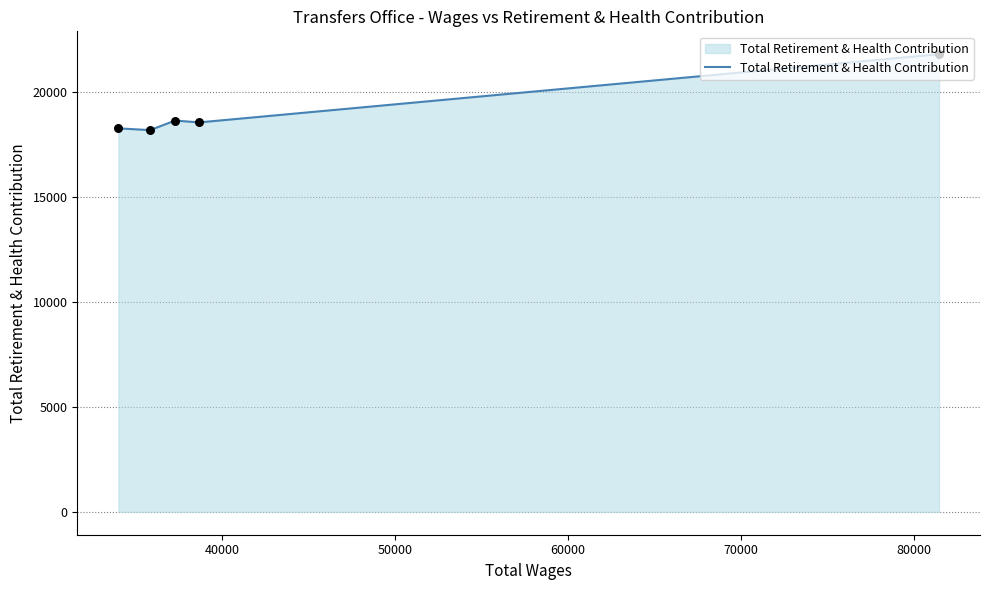

What is the maximum value shown in the chart?

21782